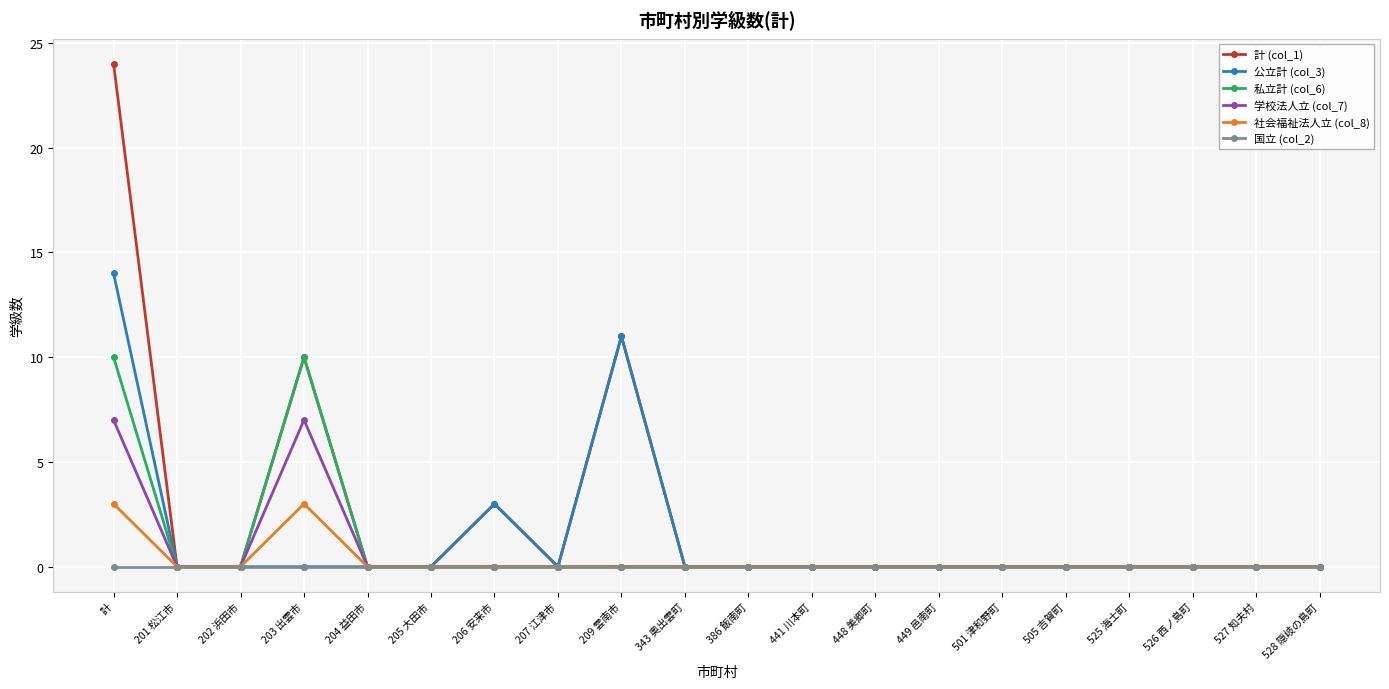

At which category is the sum across all series the highest?

計